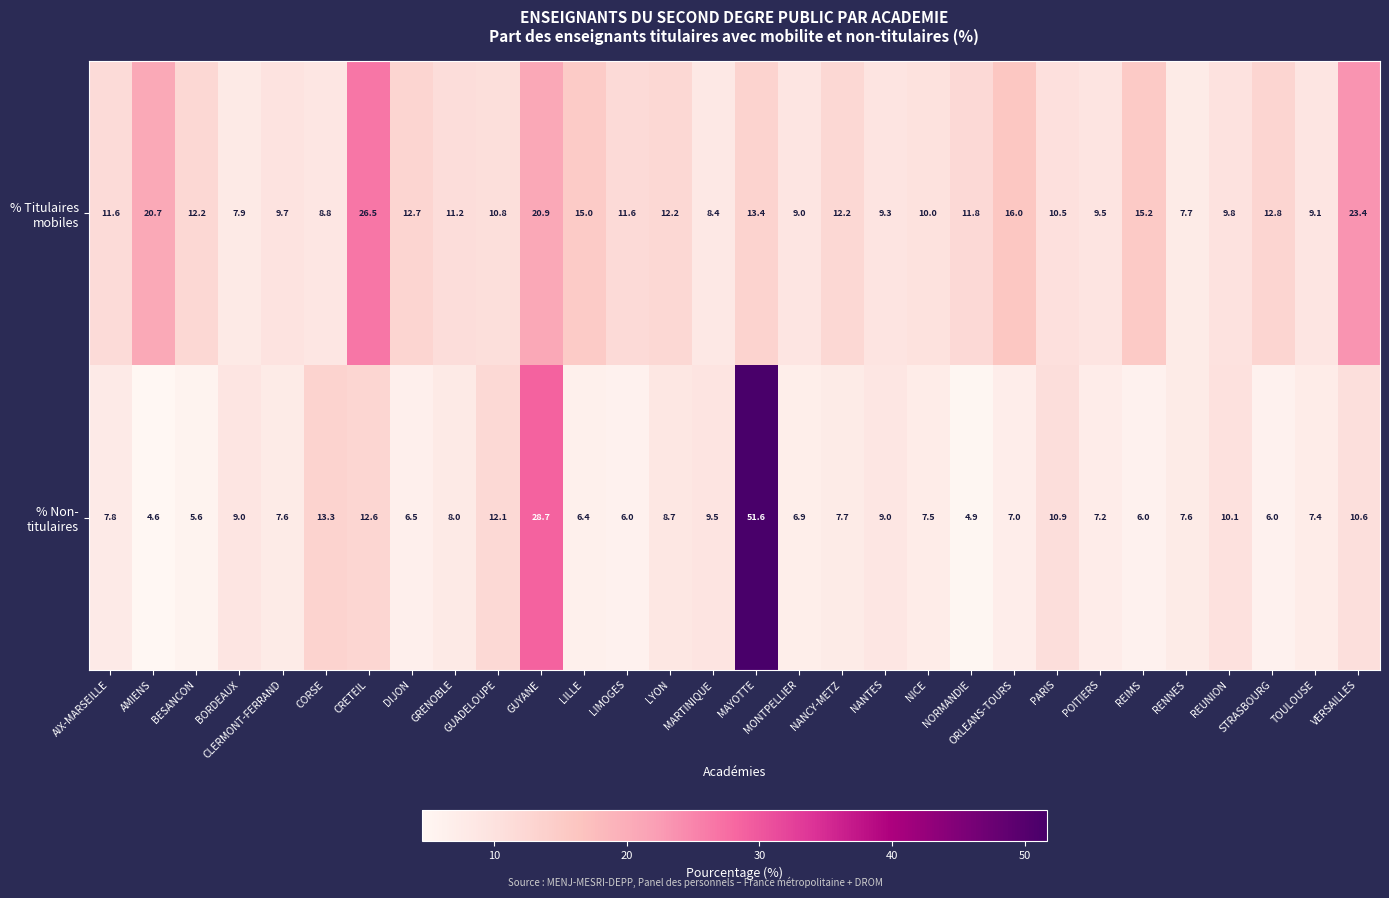

What is the spread (max minus min) of values at BORDEAUX?

1.1